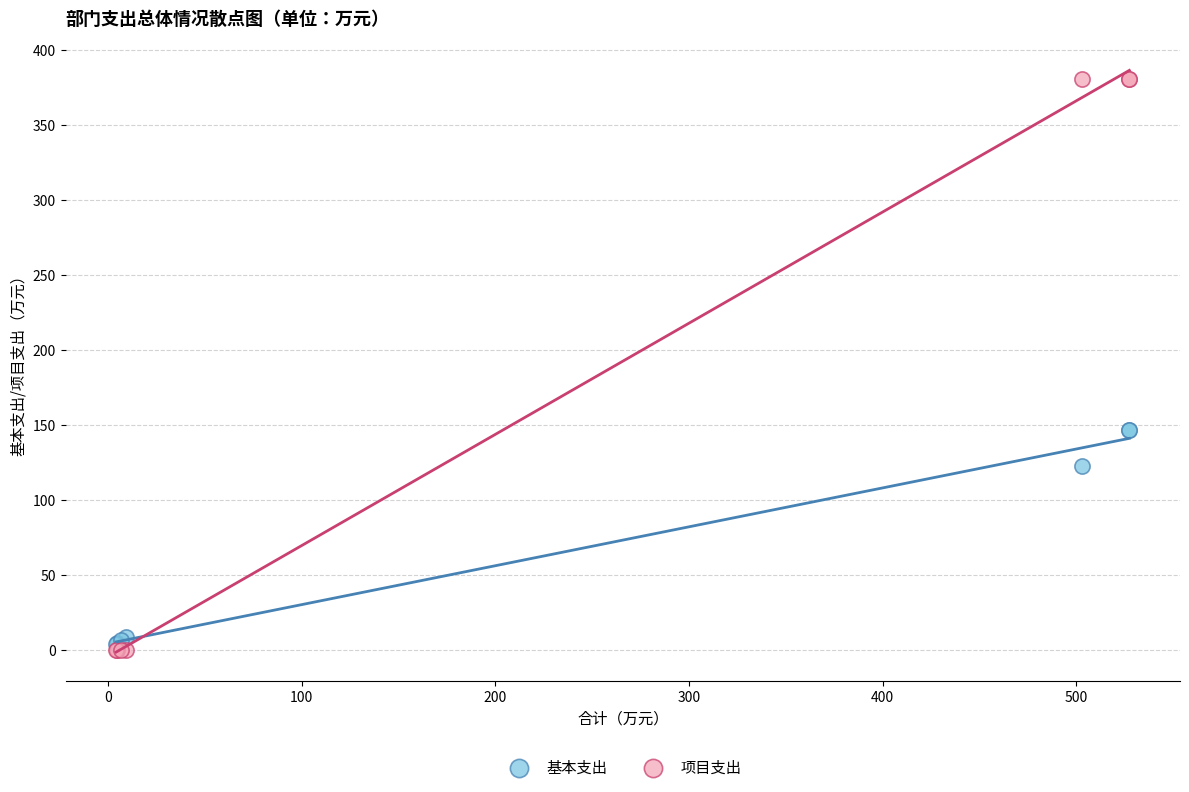

Which series reaches the maximum Y coordinate?

项目支出